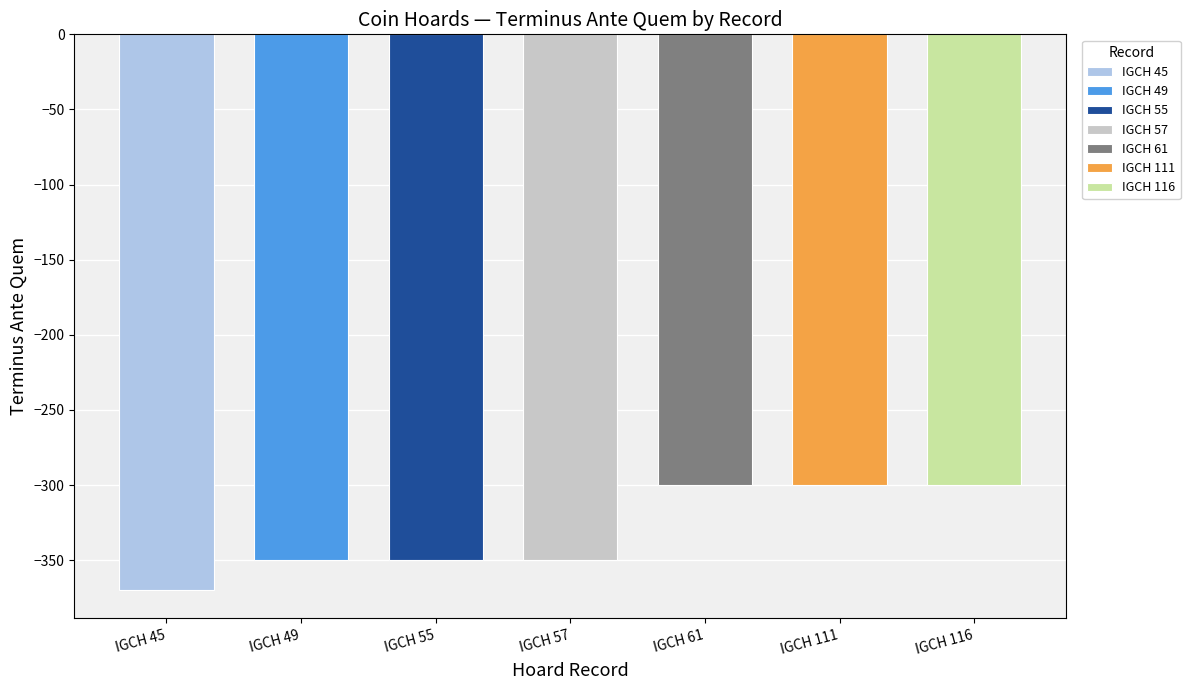

Reading left to right, extract all data points from this chart.

IGCH 45=-370	IGCH 49=-350	IGCH 55=-350	IGCH 57=-350	IGCH 61=-300	IGCH 111=-300	IGCH 116=-300